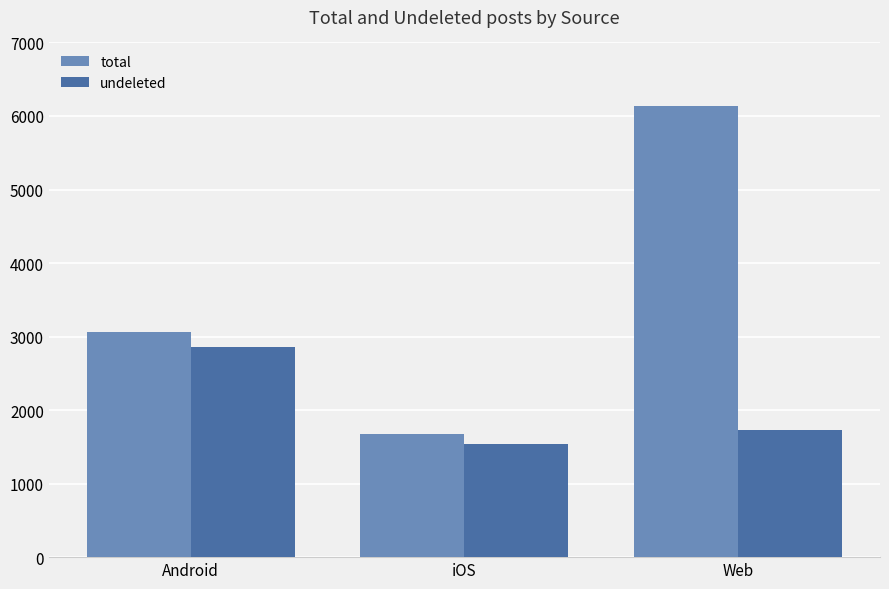

How many values in the total series are below 3056?

1